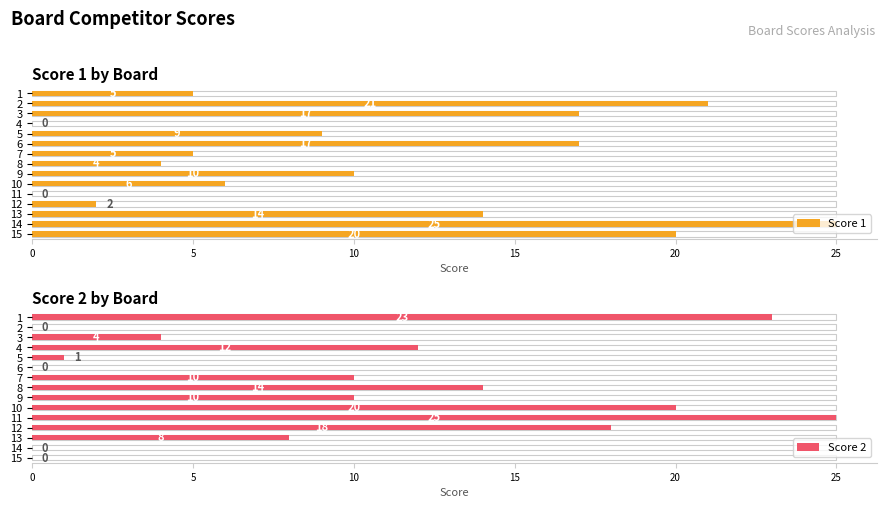

How many positive values does the Score 1 series have?

13